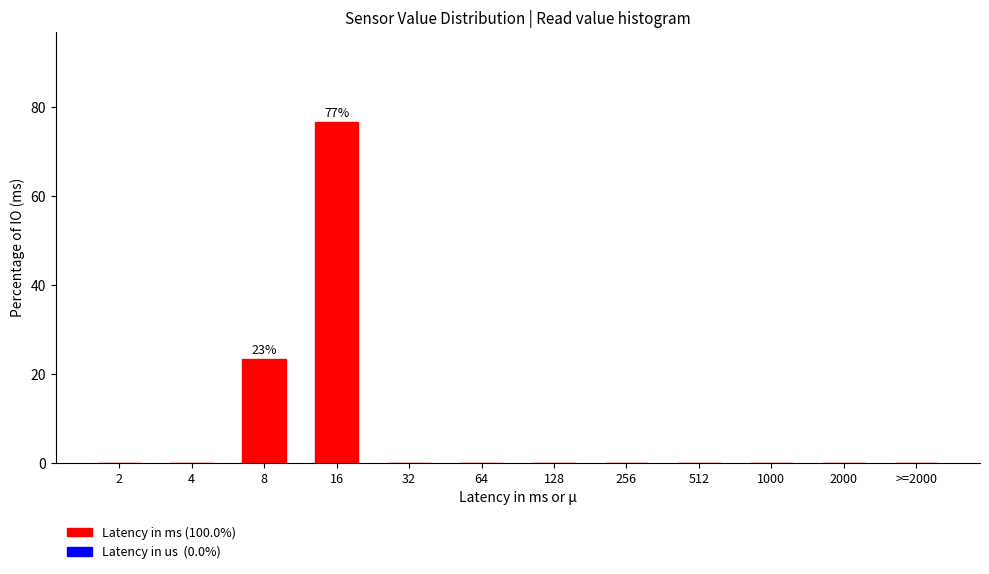

Reading left to right, list all the values displayed in this chart.

2=0.0	4=0.0	8=23.3	16=76.7	32=0.0	64=0.0	128=0.0	256=0.0	512=0.0	1000=0.0	2000=0.0	>=2000=0.0